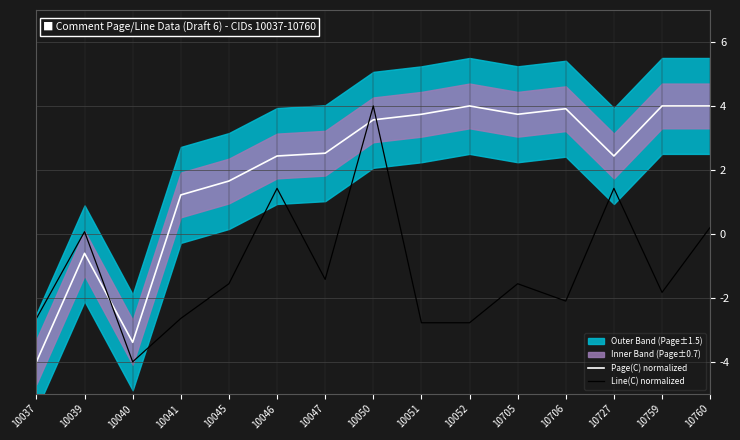

At which category does the chart reach its peak across all series?

10052